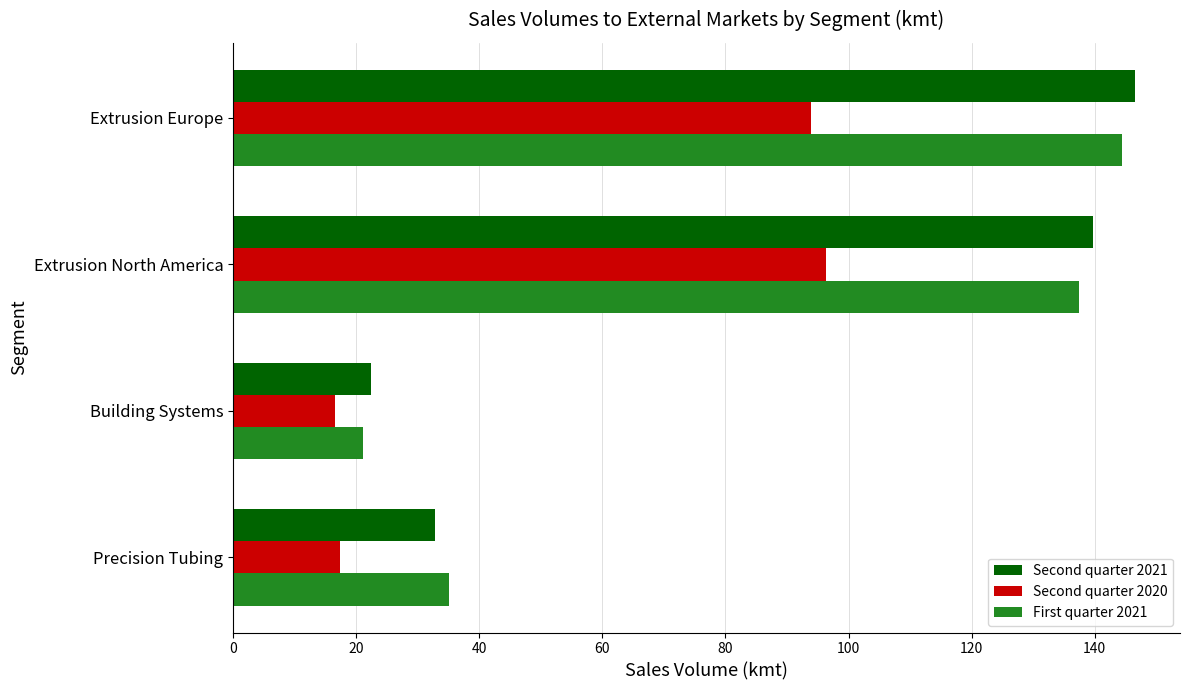

What is the average value of the Second quarter 2021 series?

85.4